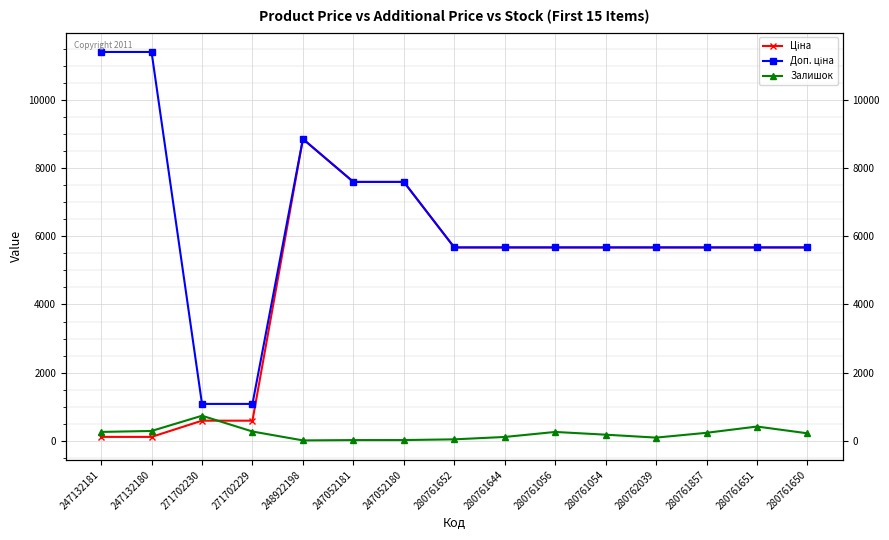

What are all the series names shown in the legend?

Ціна, Доп. ціна, Залишок